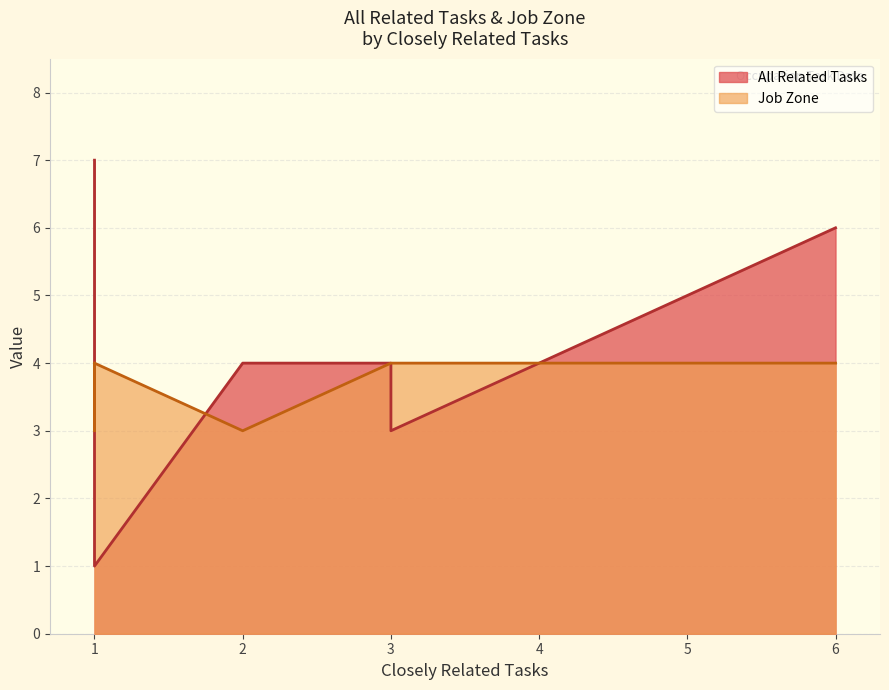

The Job Zone series shows 6 at Document Management Specialists. True or false?

False